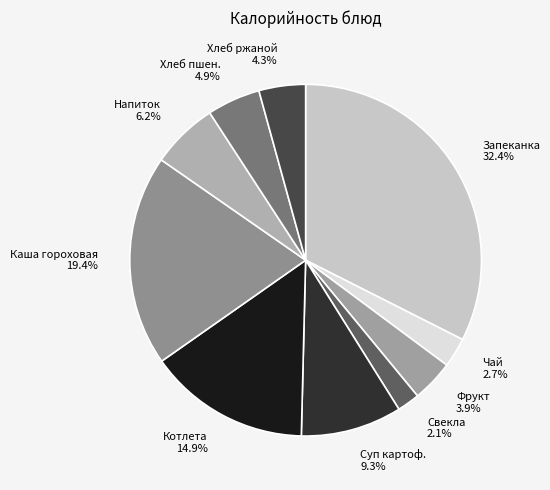

Does Чай account for over 50% of the chart?

No